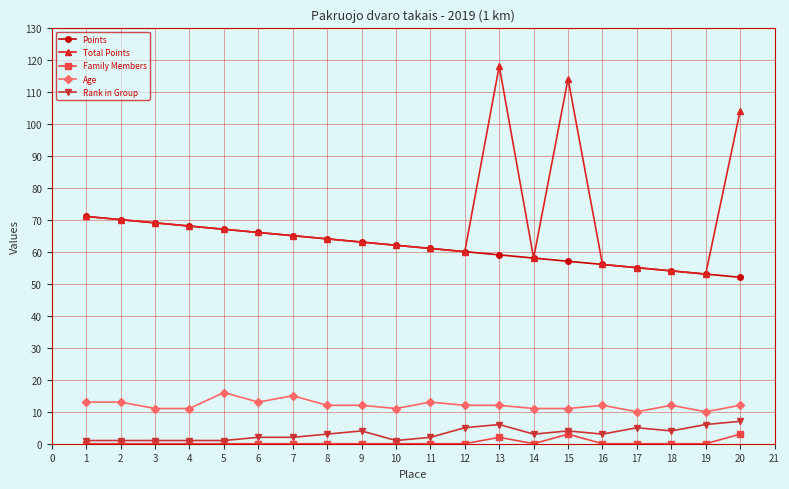

The Total Points series shows 72 at 18. True or false?

False